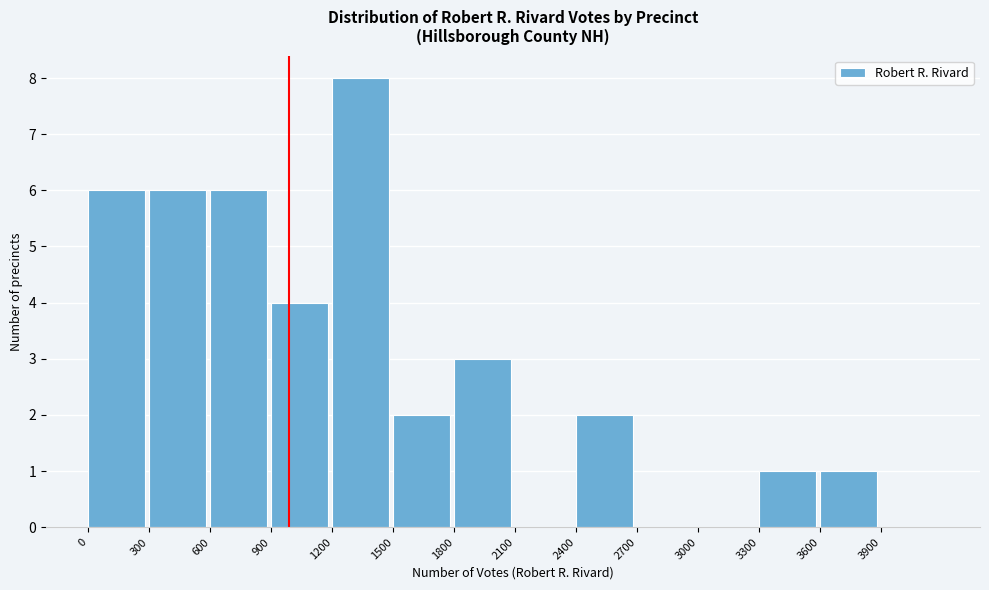

Reading left to right, transcribe this chart: for each bar, give the range it covers on the x-axis and its height. The values are not printed on the chart, so give them approximately, as read against the axis.

0 to 300: 6
300 to 600: 6
600 to 900: 6
900 to 1200: 4
1200 to 1500: 8
1500 to 1800: 2
1800 to 2100: 3
2100 to 2400: 0
2400 to 2700: 2
2700 to 3000: 0
3000 to 3300: 0
3300 to 3600: 1
3600 to 3900: 1
3900 to 4200: 0